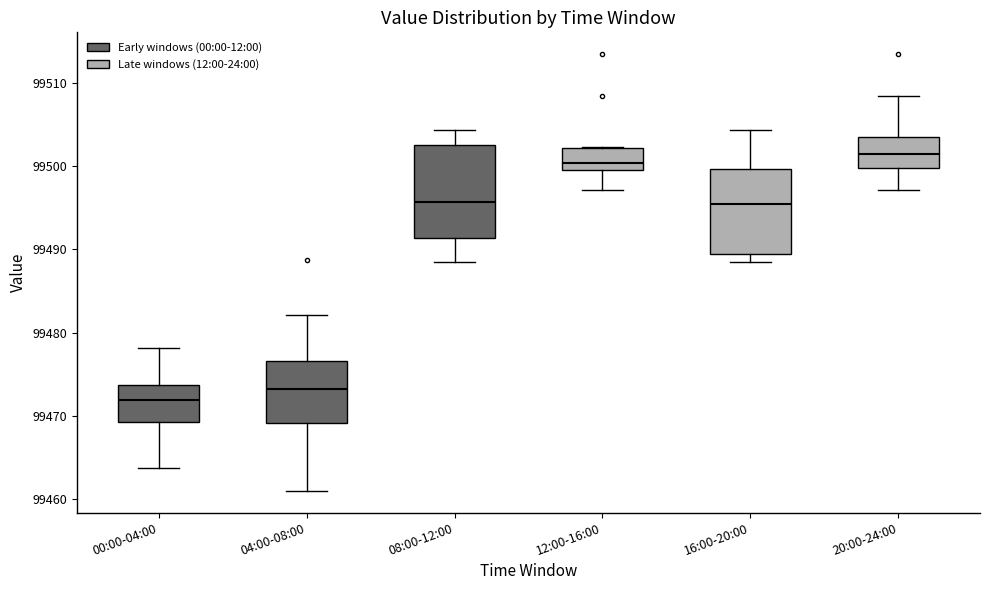

Which box has the highest median line?

20:00-24:00